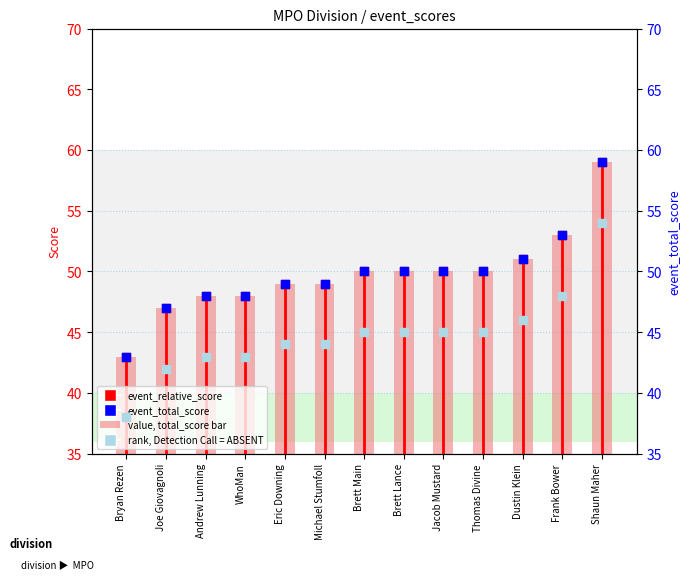

Is the value of event_relative_score at Eric Downing greater than the value of event_total_score (right) at Thomas Divine?

No